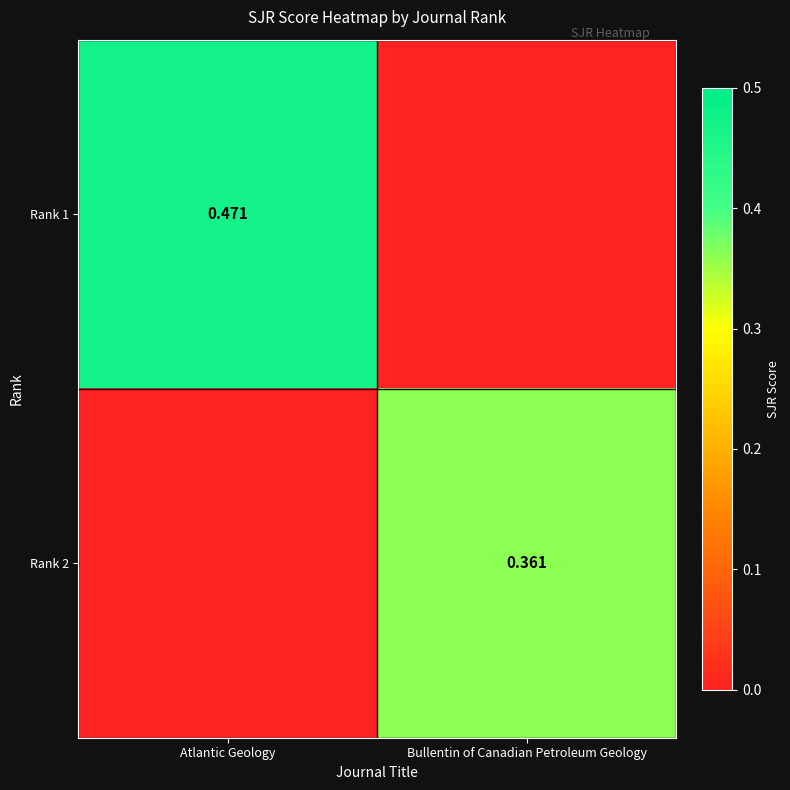

True or false: Rank 2 has a value of 0.4 at Bullentin of Canadian Petroleum Geology.

True